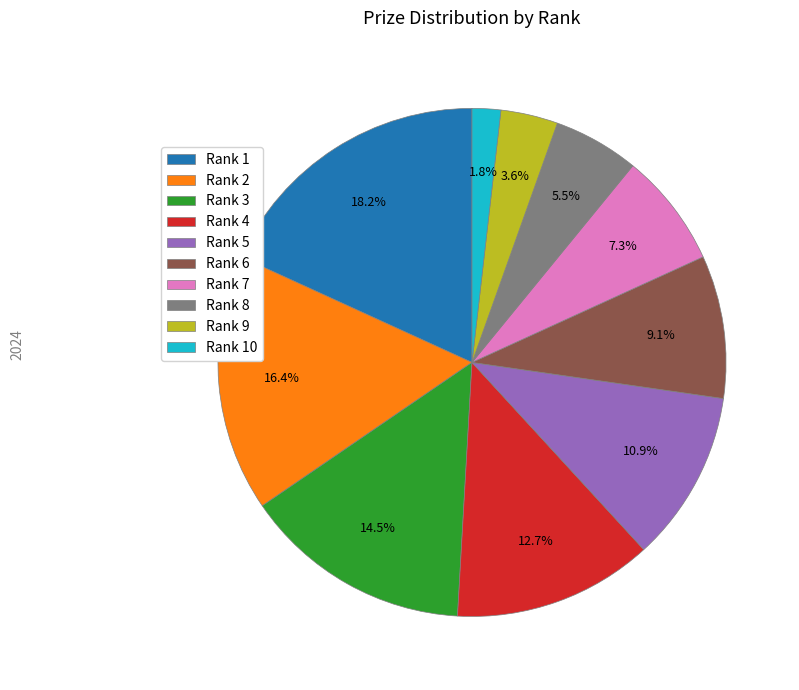

To the nearest percent, what is the difference between the largest and smallest slice percentages?

16%